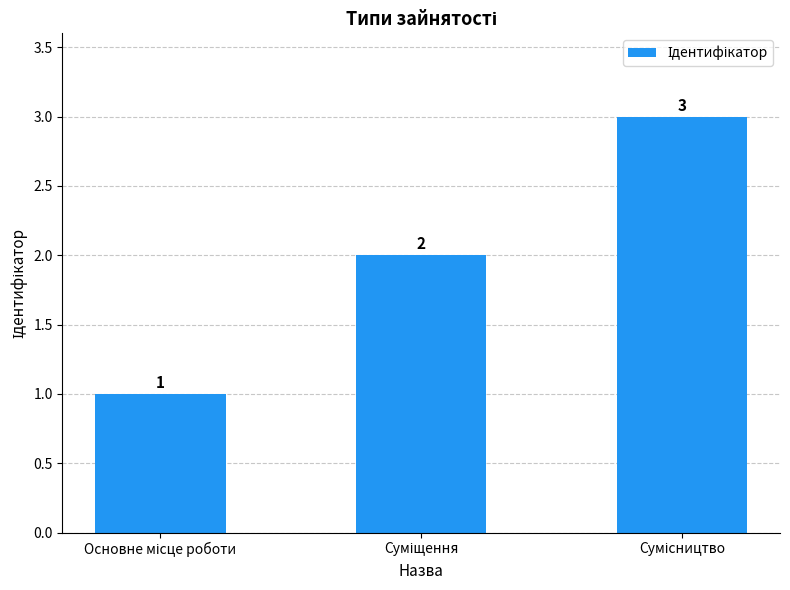

What is the sum of all values?

6